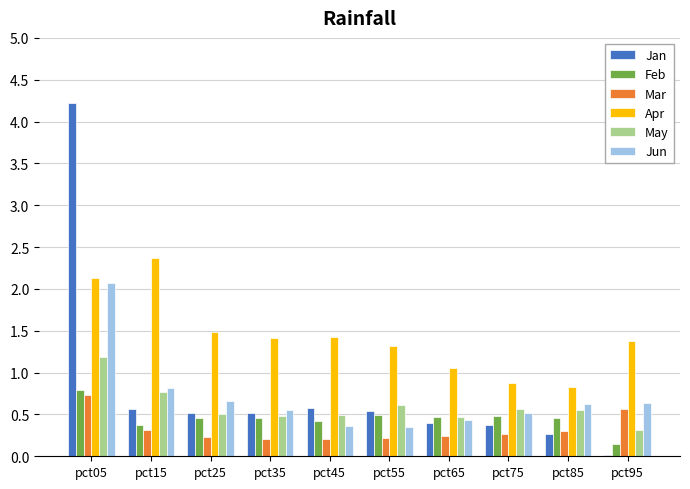

What is the sum of the Jan values at pct05 and pct95?

4.2